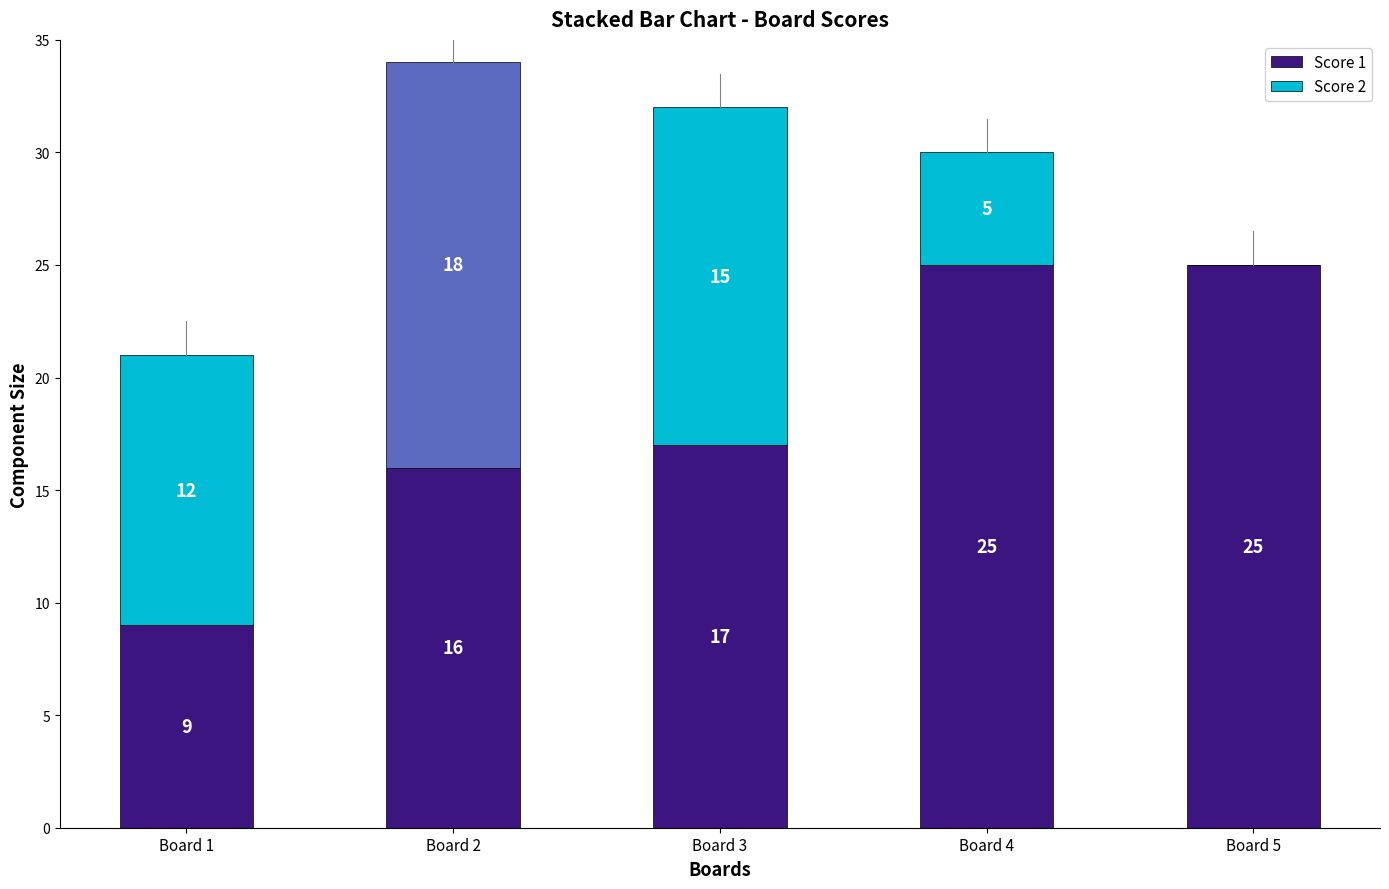

Rank the series at Board 3 from highest to lowest value.

Score 1, Score 2